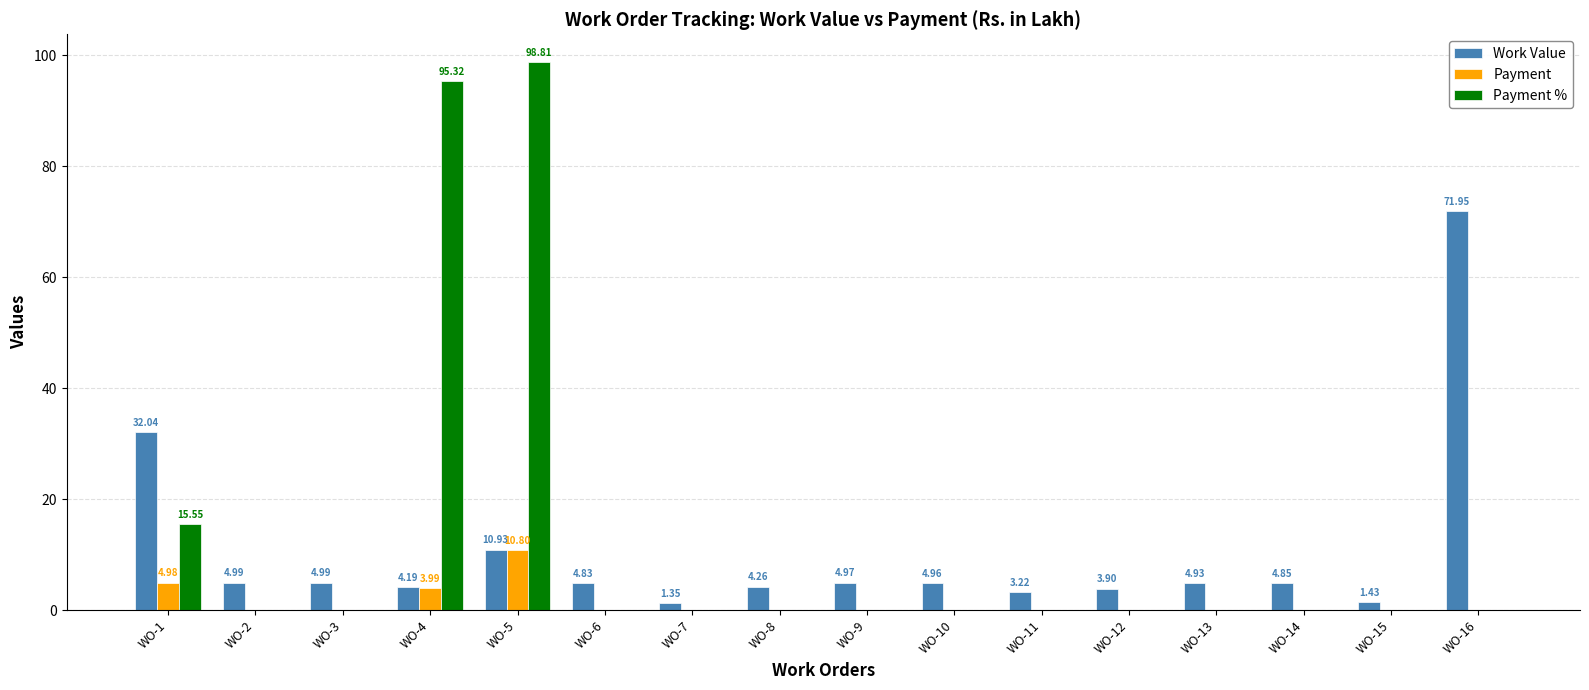

Where is Payment % nearest to the value 49?

WO-1